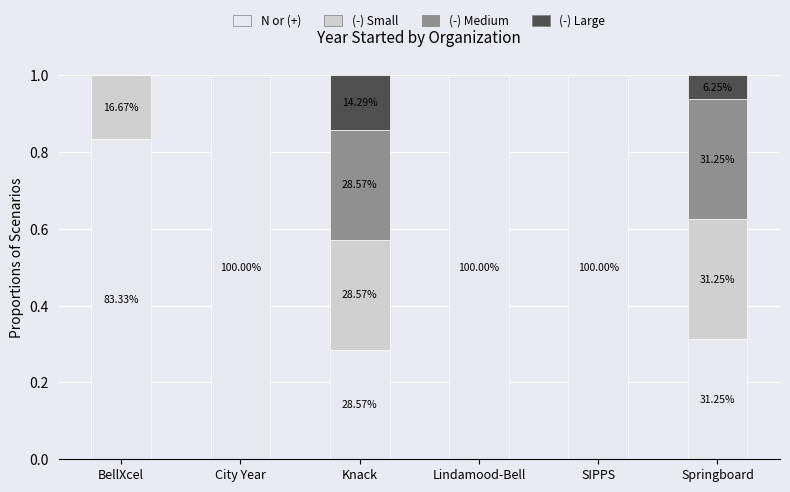

What is the sum of all (-) Large values?

0.2